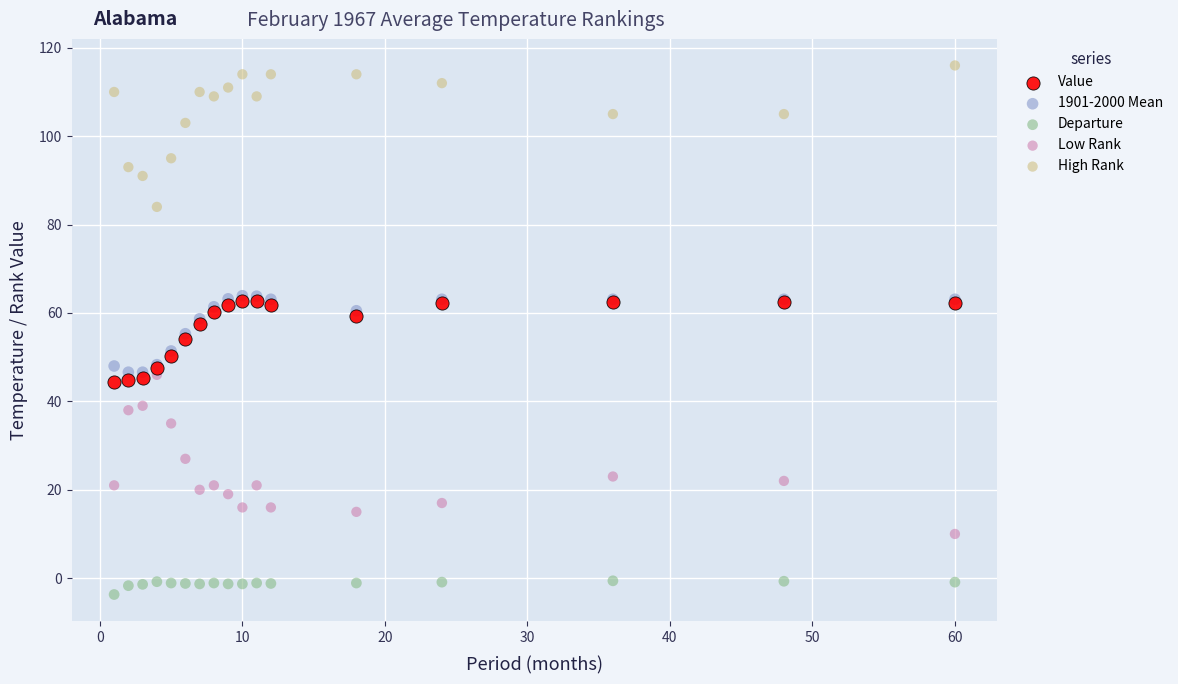

In the High Rank series, what Y value is closest to 100?

103.0